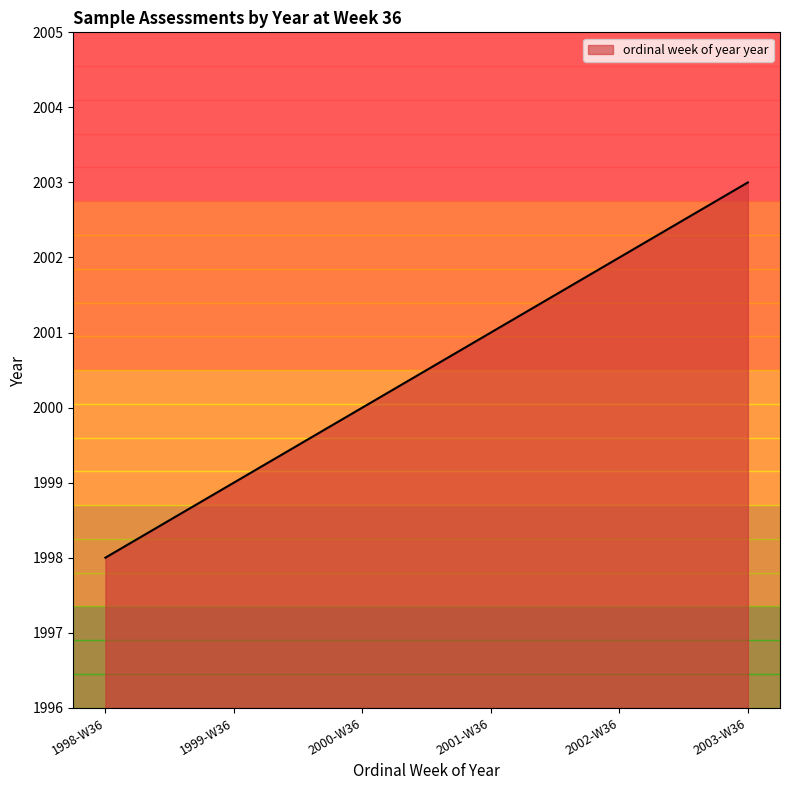

Rank the categories by value from lowest to highest.

1998-W36, 1999-W36, 2000-W36, 2001-W36, 2002-W36, 2003-W36